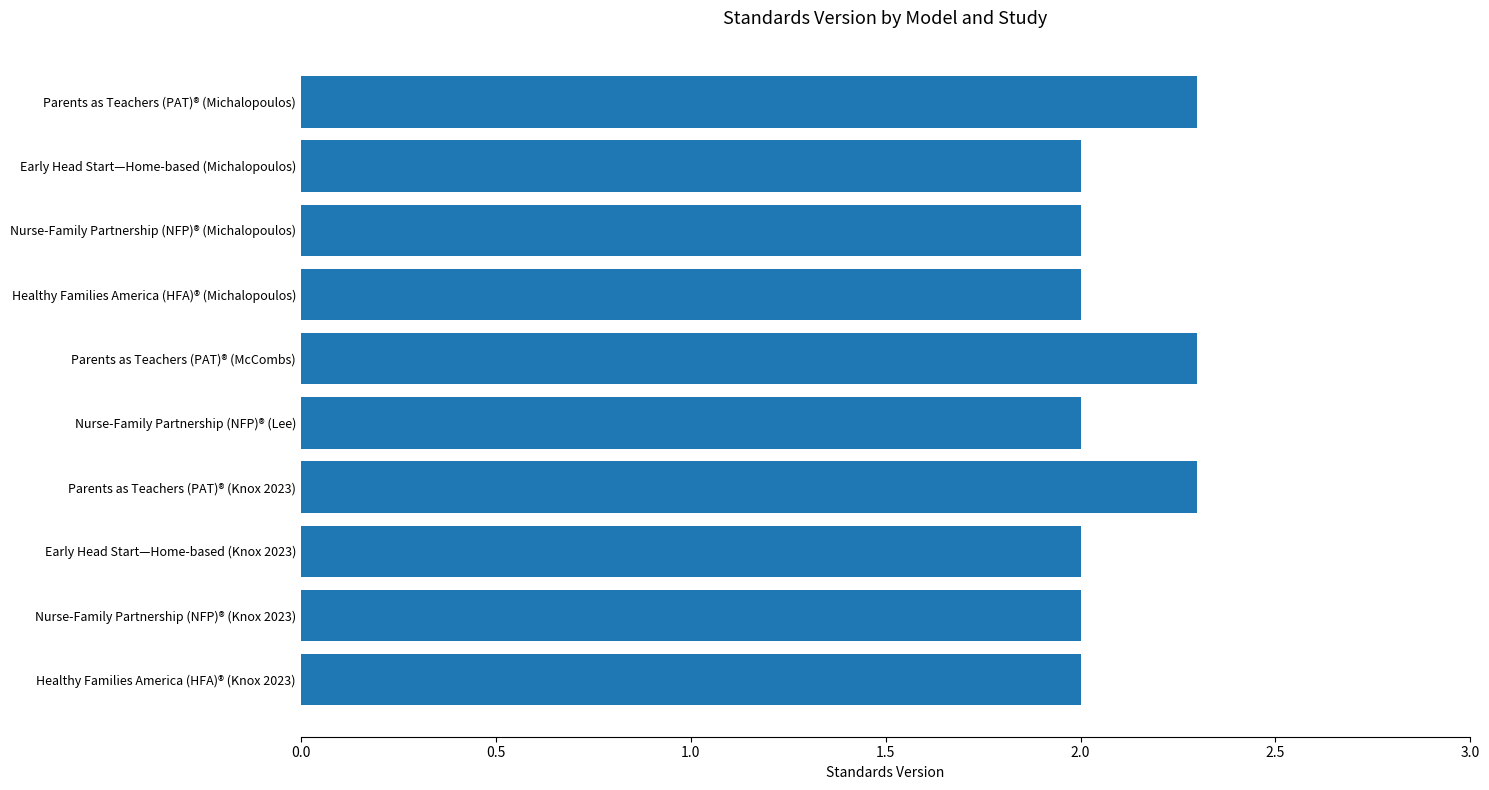

What is the greatest value displayed?

2.3